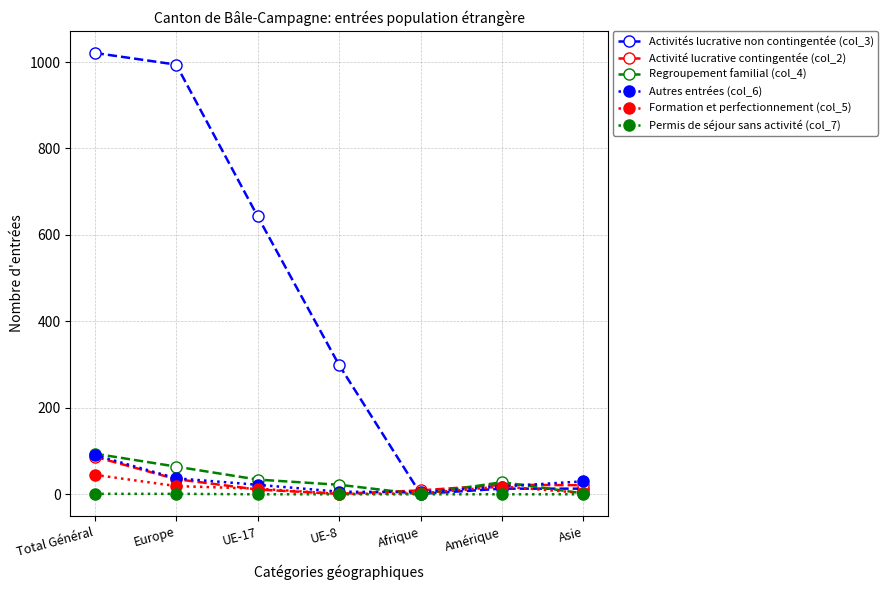

At which category is the sum across all series the highest?

Total Général